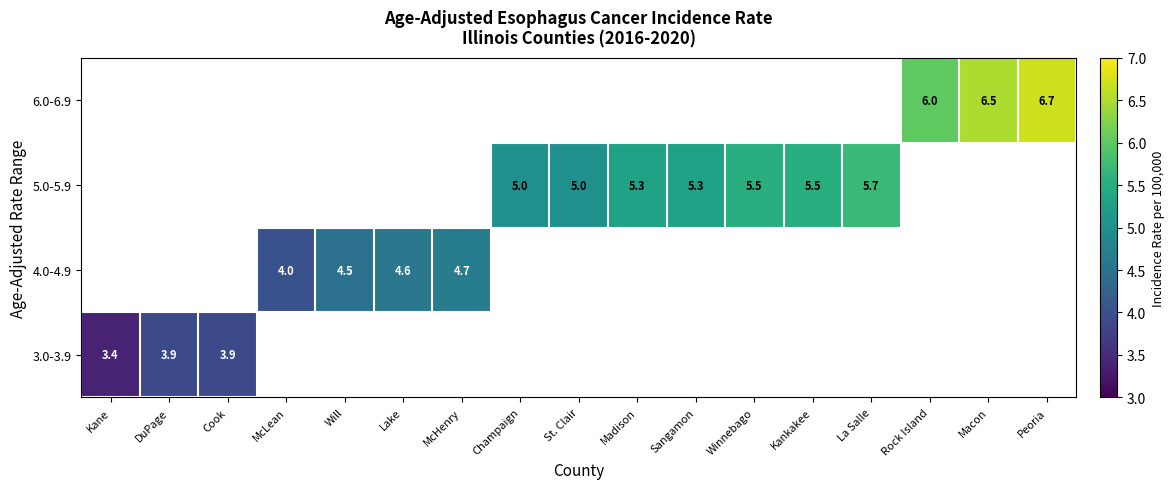

Is the value of 6.0-6.9 at Rock Island greater than the value of 5.0-5.9 at St. Clair?

Yes